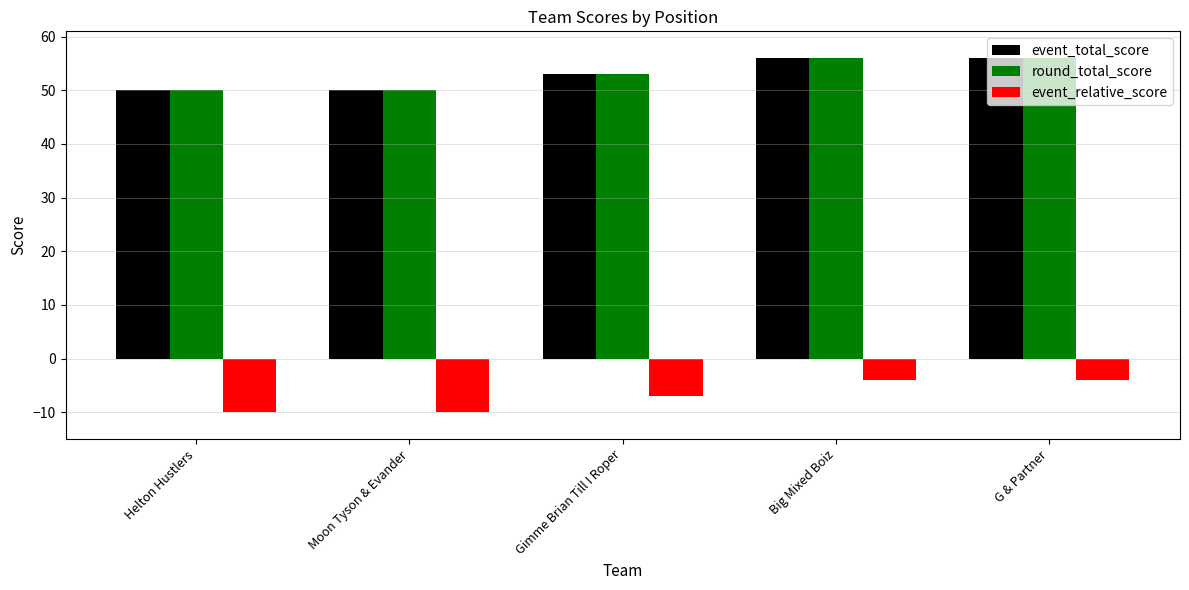

Reading left to right, transcribe all the data shown in this chart.

event_total_score: Helton Hustlers=50	Moon Tyson & Evander=50	Gimme Brian Till I Roper=53	Big Mixed Boiz=56	G & Partner=56
round_total_score: Helton Hustlers=50	Moon Tyson & Evander=50	Gimme Brian Till I Roper=53	Big Mixed Boiz=56	G & Partner=56
event_relative_score: Helton Hustlers=-10	Moon Tyson & Evander=-10	Gimme Brian Till I Roper=-7	Big Mixed Boiz=-4	G & Partner=-4